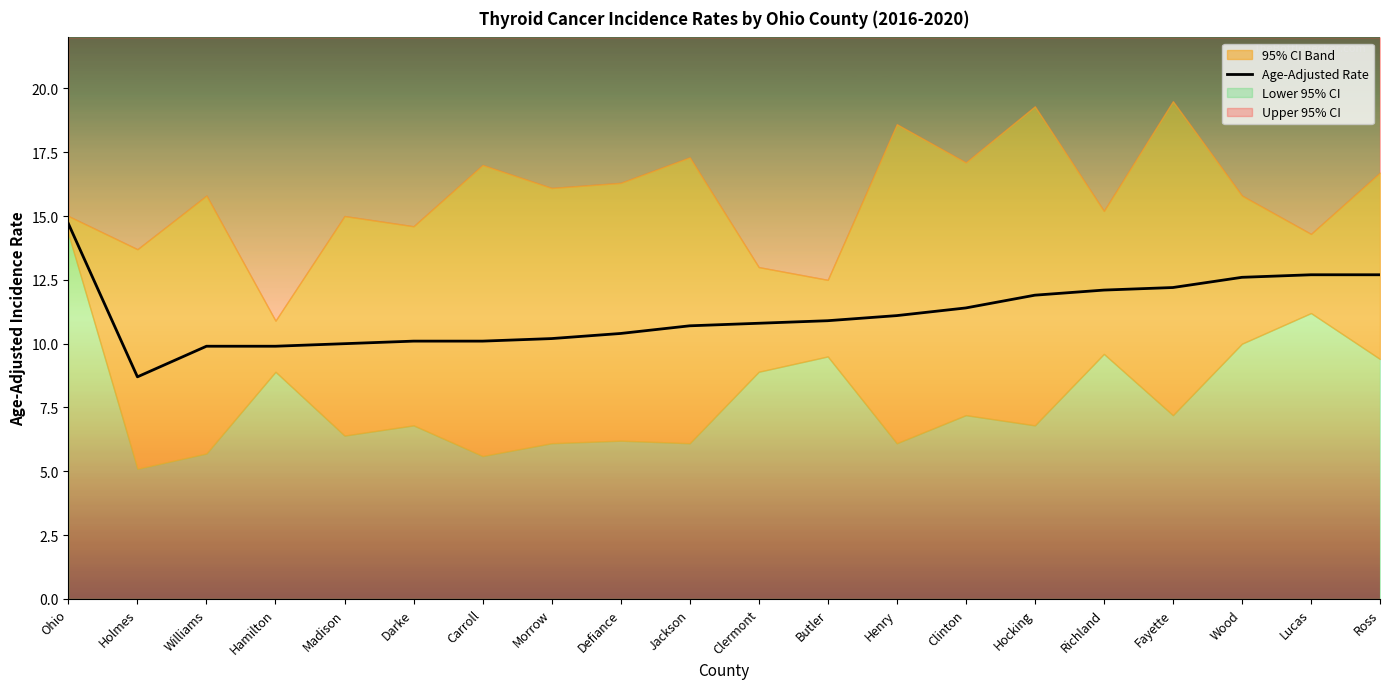

Which category has the highest value in the Age-Adjusted Rate series?

Ohio